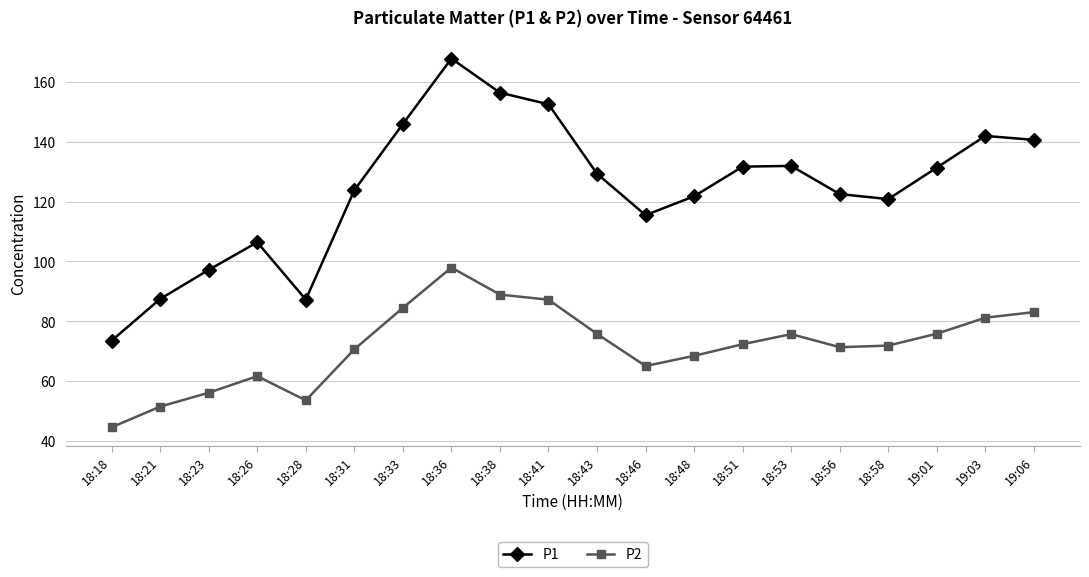

At which category is the sum across all series the highest?

18:36